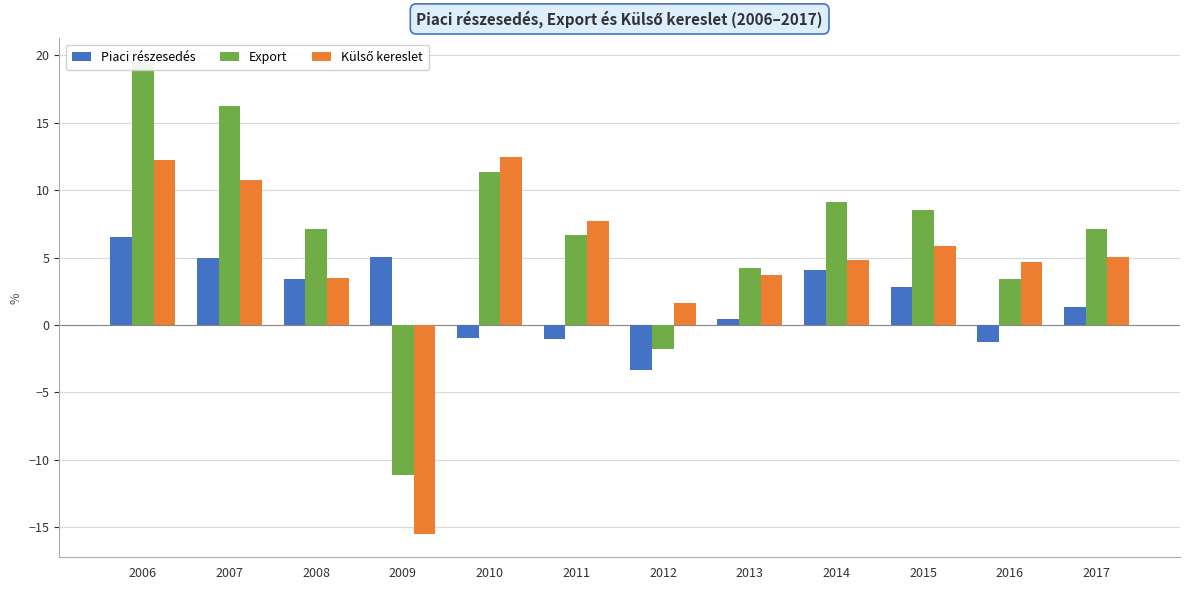

Which series has the largest total across all categories?

Export